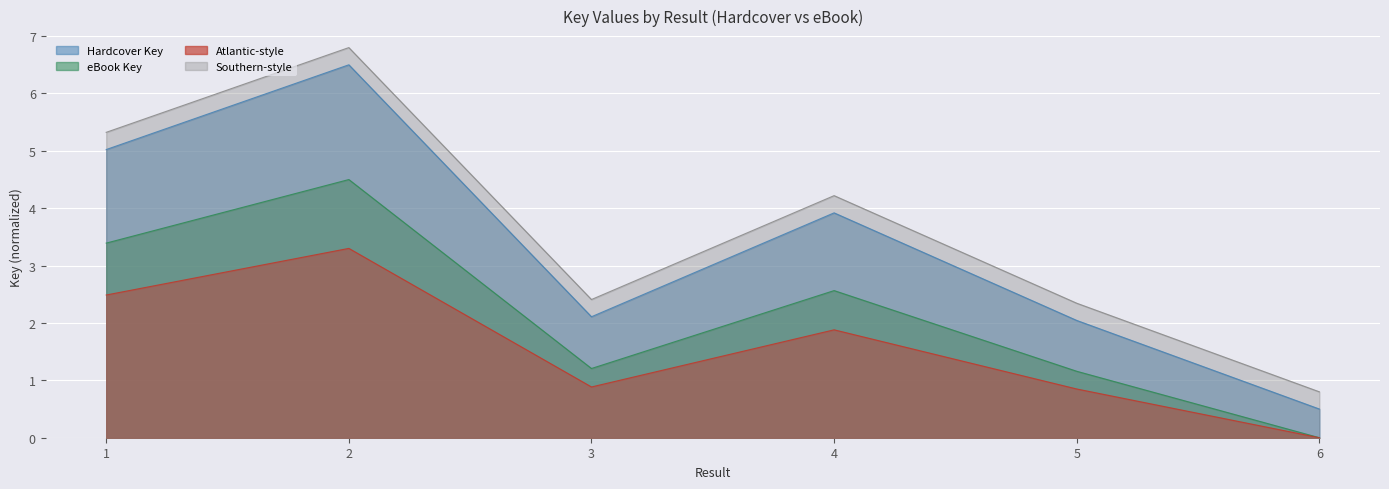

How many data points does each series have?

6